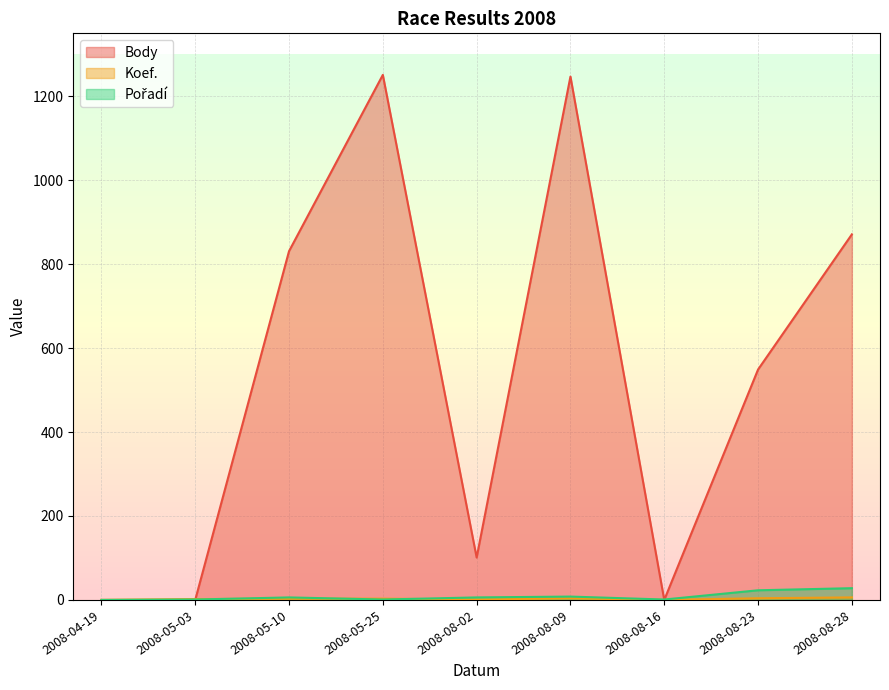

Which series has the widest spread of values?

Body